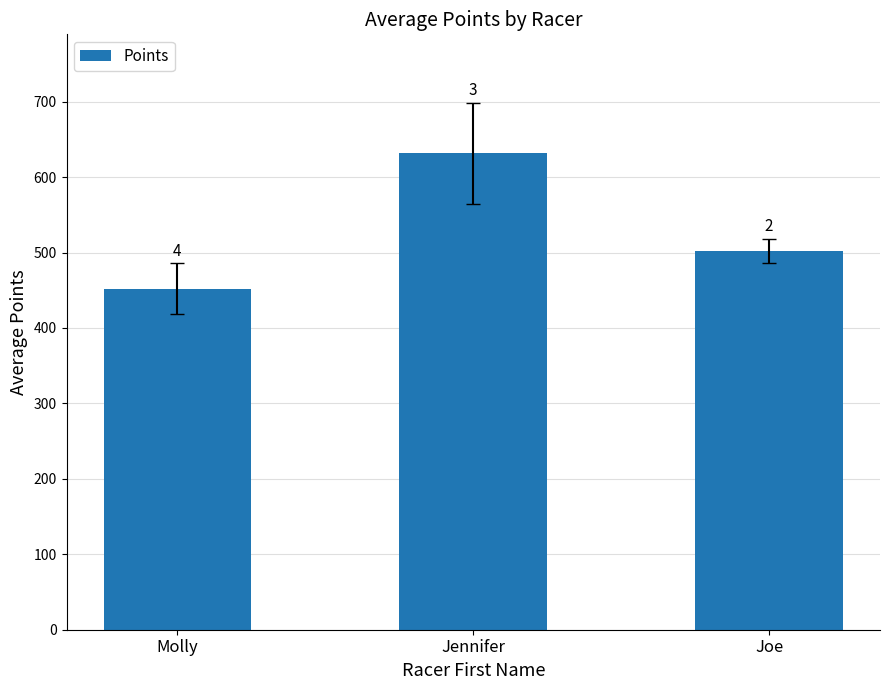

What is the change in value from Molly to Joe?

+50.0